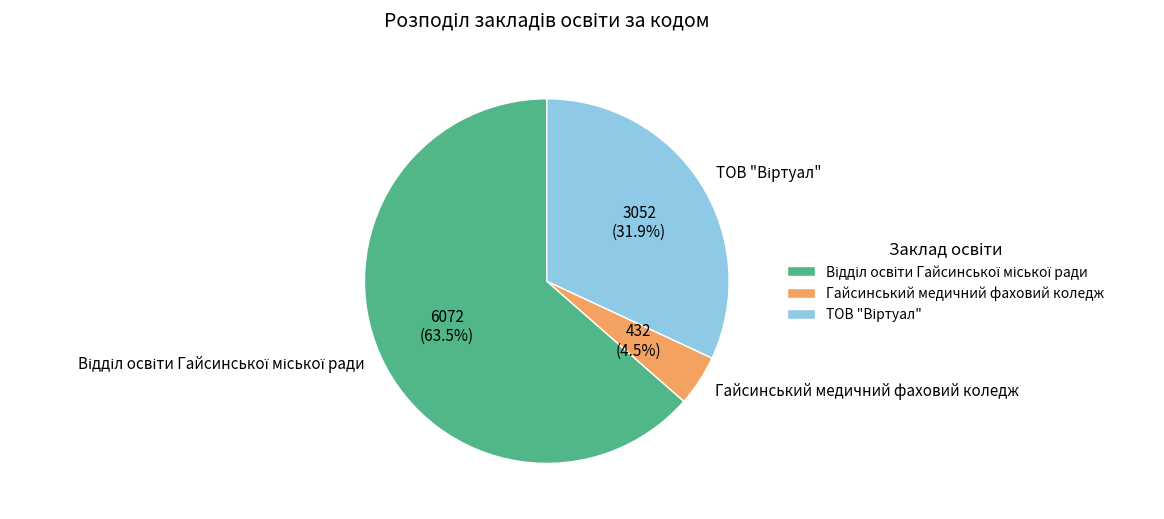

Is there a majority slice in this chart?

Yes